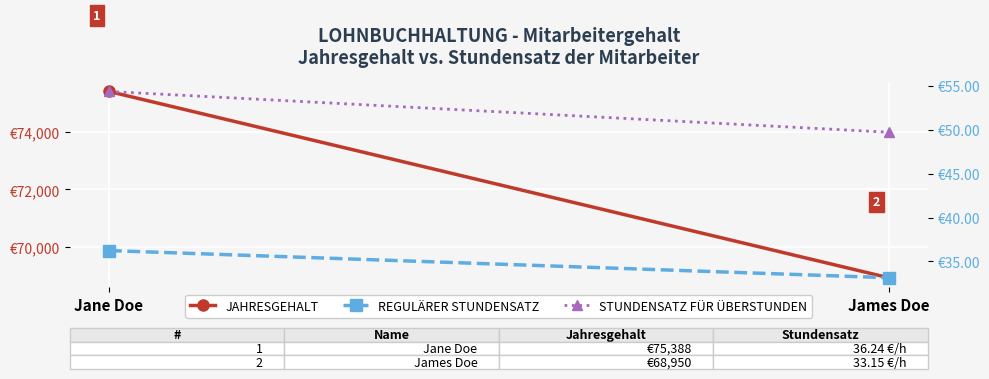

What are all the series names shown in the legend?

JAHRESGEHALT, REGULÄRER STUNDENSATZ, STUNDENSATZ FÜR ÜBERSTUNDEN